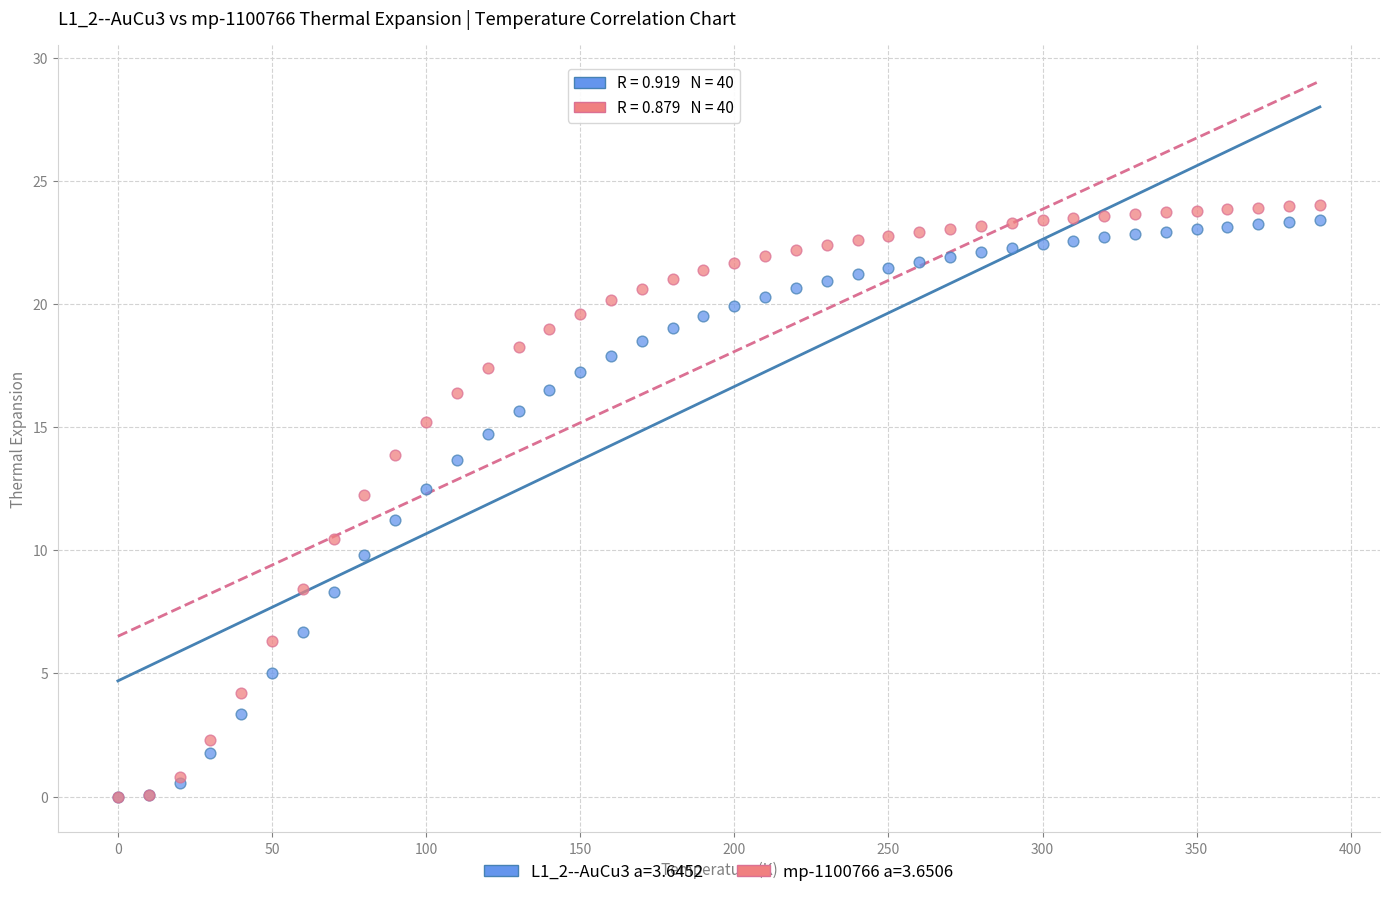

Which series has the largest Y range (max minus min)?

mp-1100766 a=3.6506